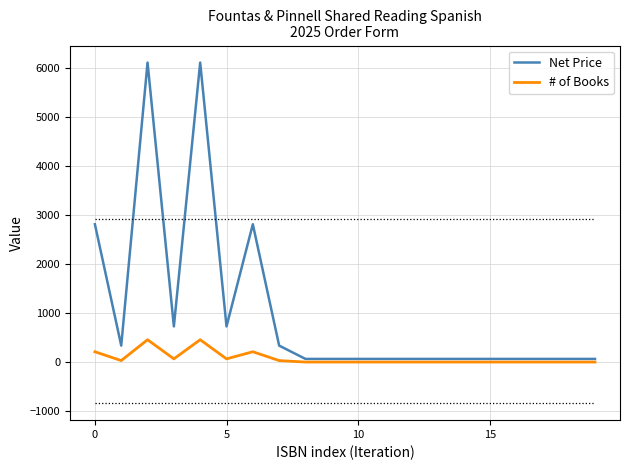

How many series are shown in this chart?

2